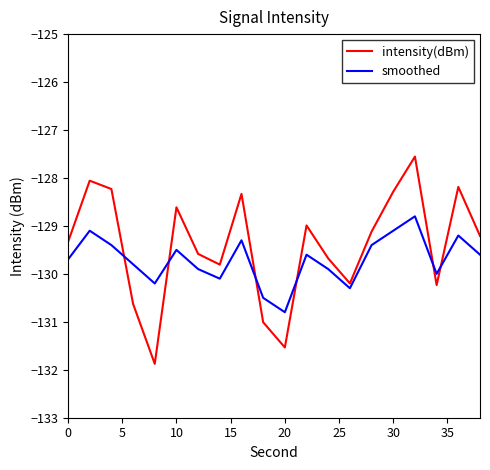

What is the difference between the maximum and minimum values in the intensity(dBm) series?

4.3